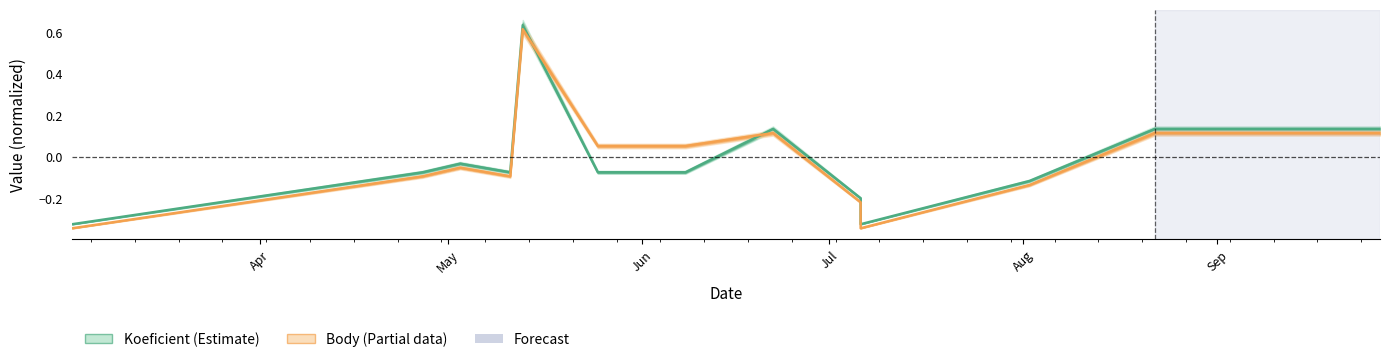

List the series in order of their overall mean, highest first.

Koeficient, Body